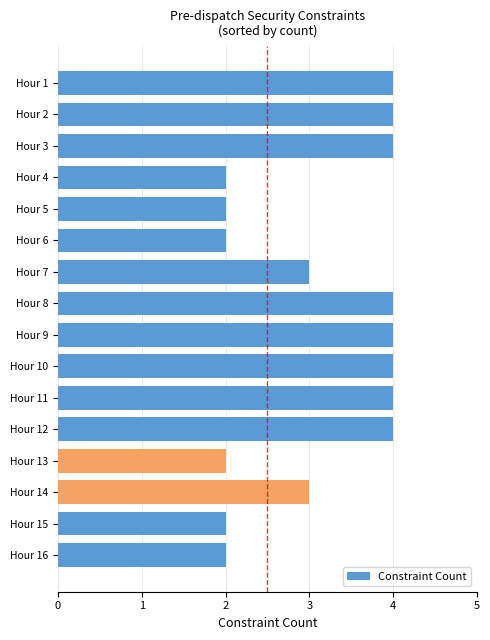

Reading bottom to top, transcribe all the data shown in this chart.

2	2	3	2	4	4	4	4	4	3	2	2	2	4	4	4